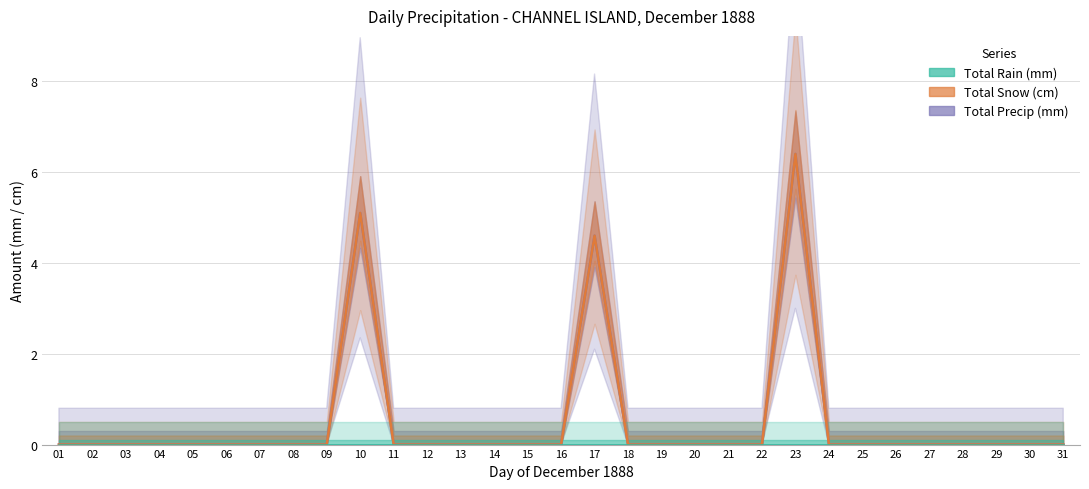

Does the chart display data point markers on the line(s)?

No